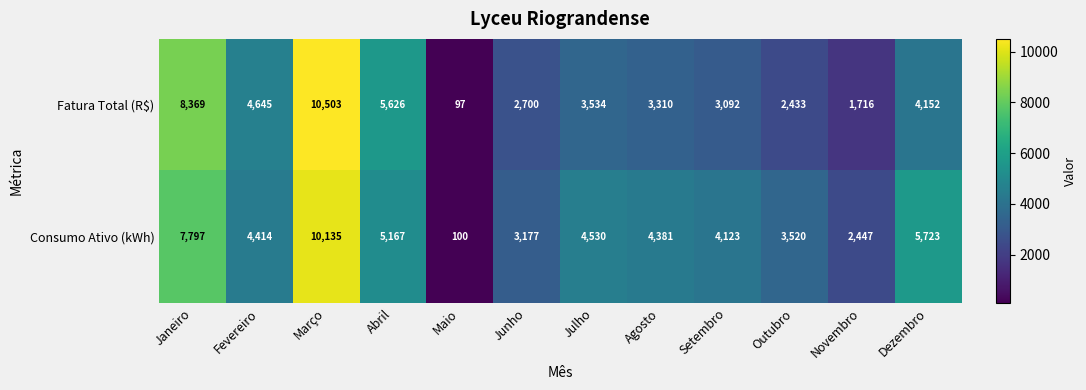

Which series has the largest total across all categories?

Consumo Ativo (kWh)